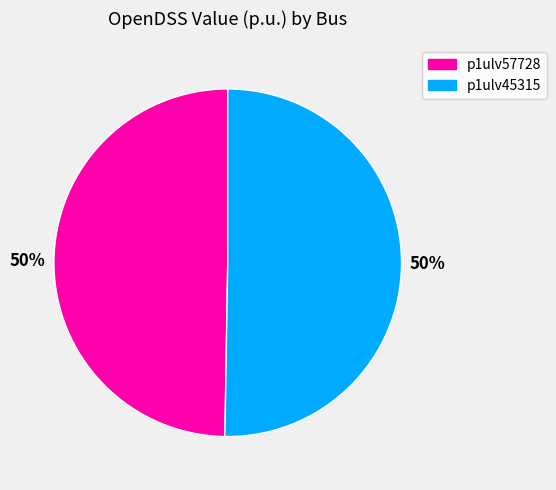

To the nearest percent, what is the average slice percentage?

50%